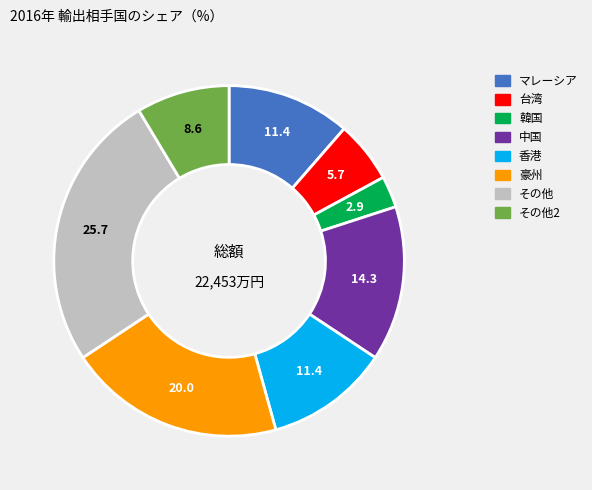

Do その他 and 韓国 together represent more than half of the pie?

No